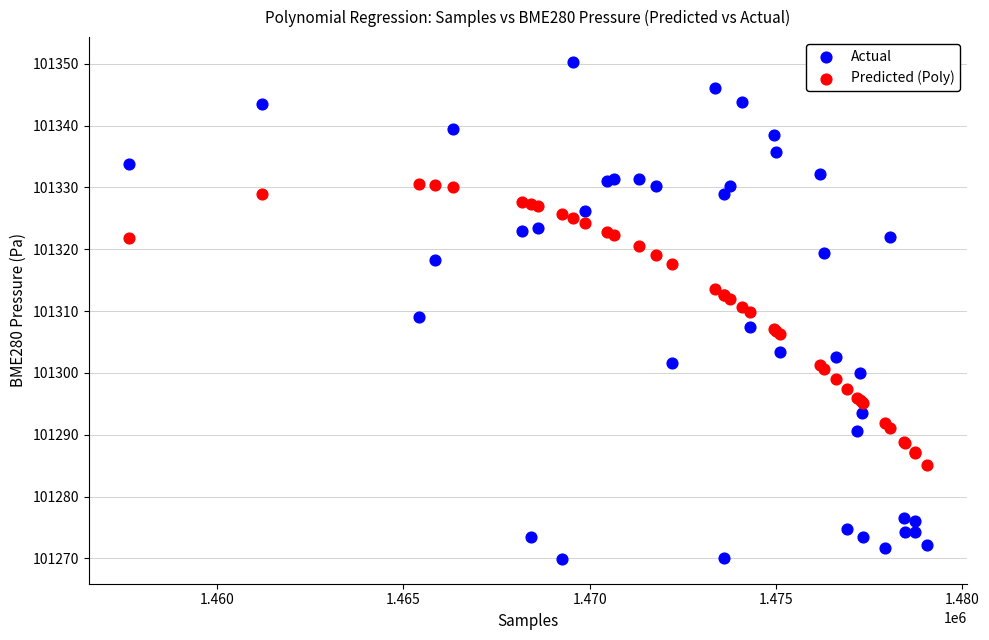

What are all the series names shown in the legend?

Actual, Predicted (Poly)